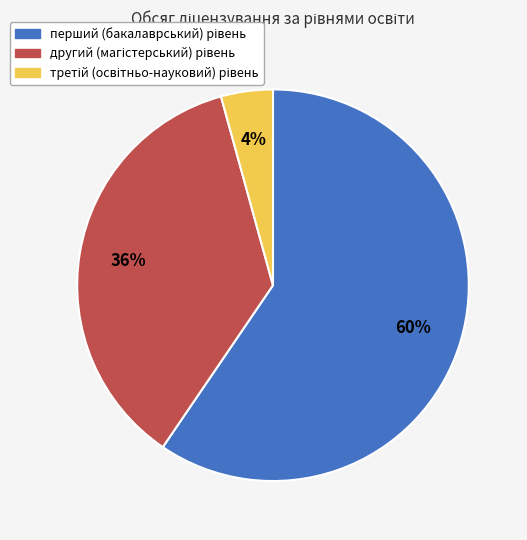

Is there a majority slice in this chart?

Yes